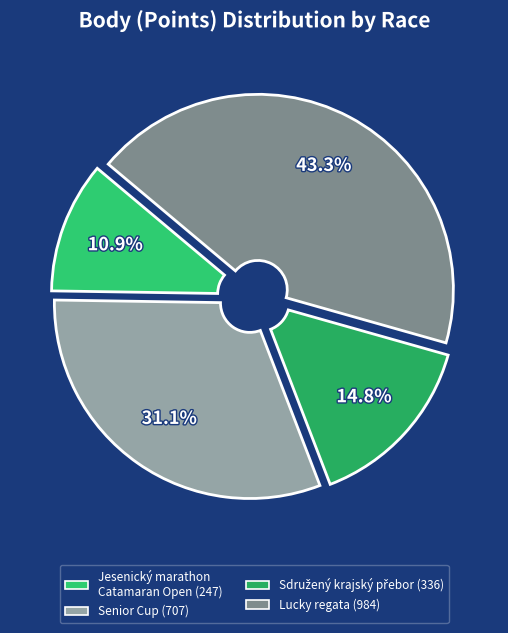

True or false: Senior Cup accounts for 39% of the total.

False